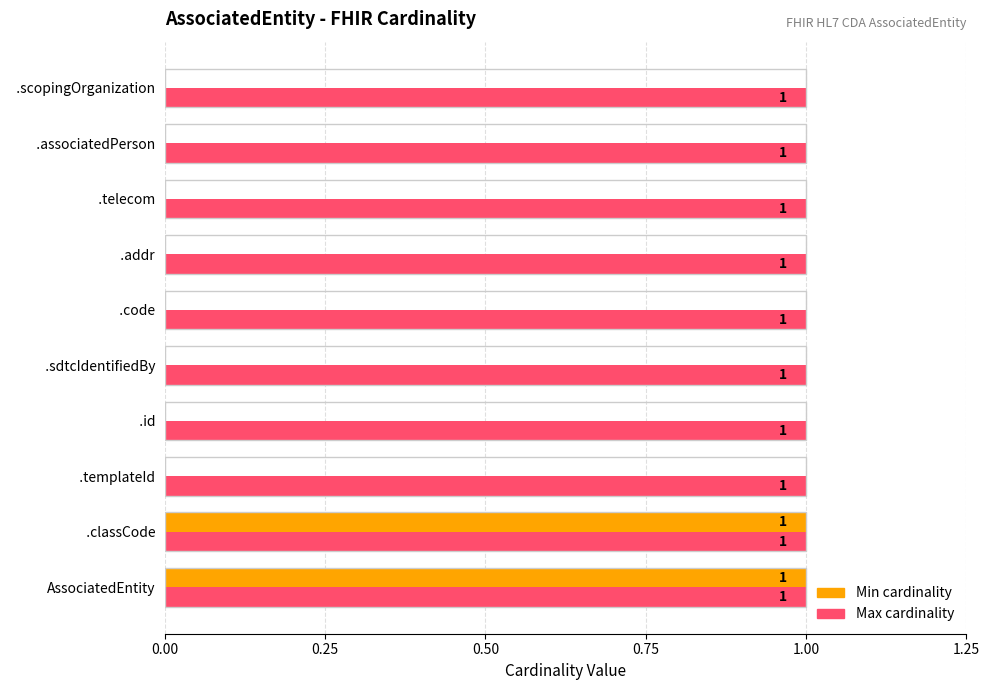

Is the value of Min cardinality at   .scopingOrganization greater than the value of Max cardinality at AssociatedEntity?

No